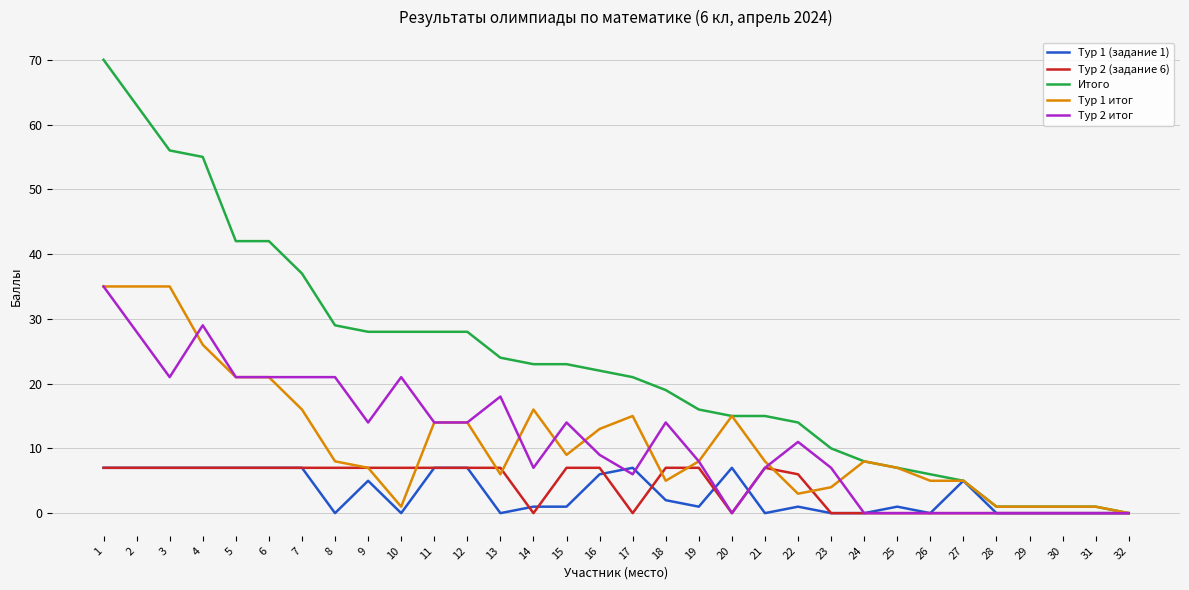

What is the maximum value shown in the chart?

70